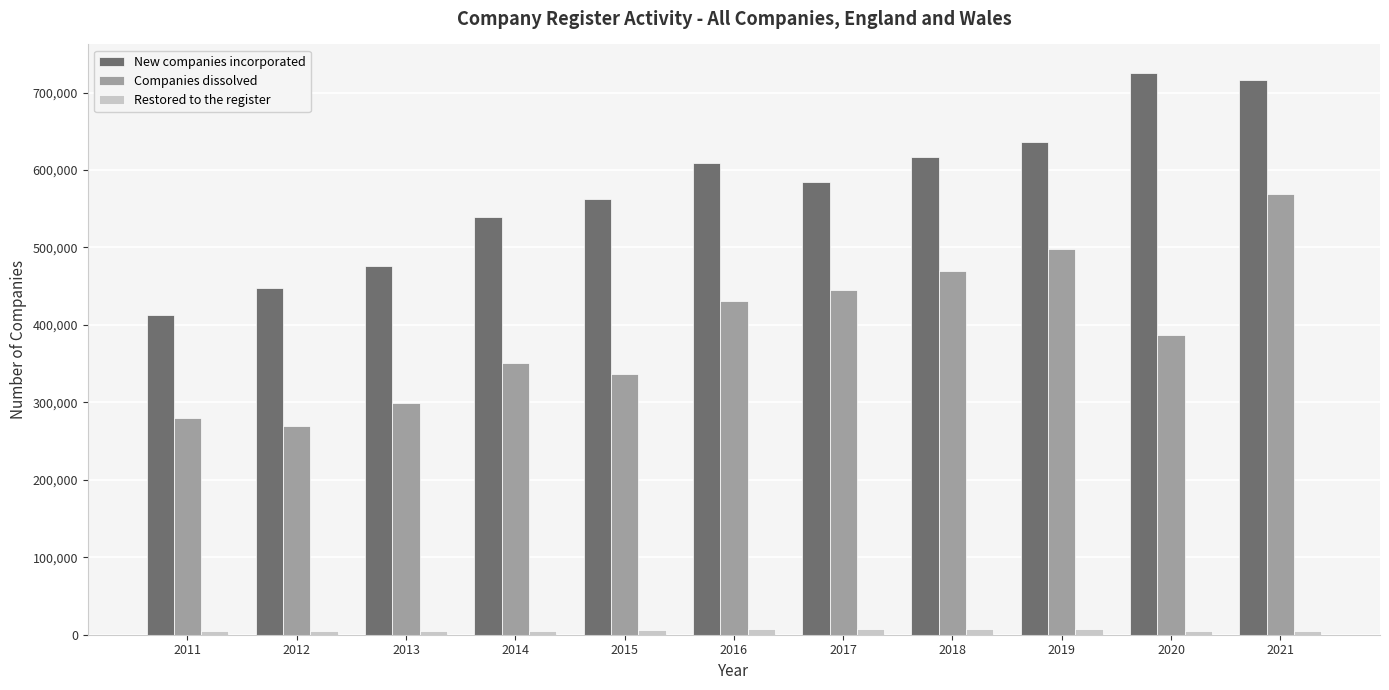

At which category is the sum across all series the highest?

2021